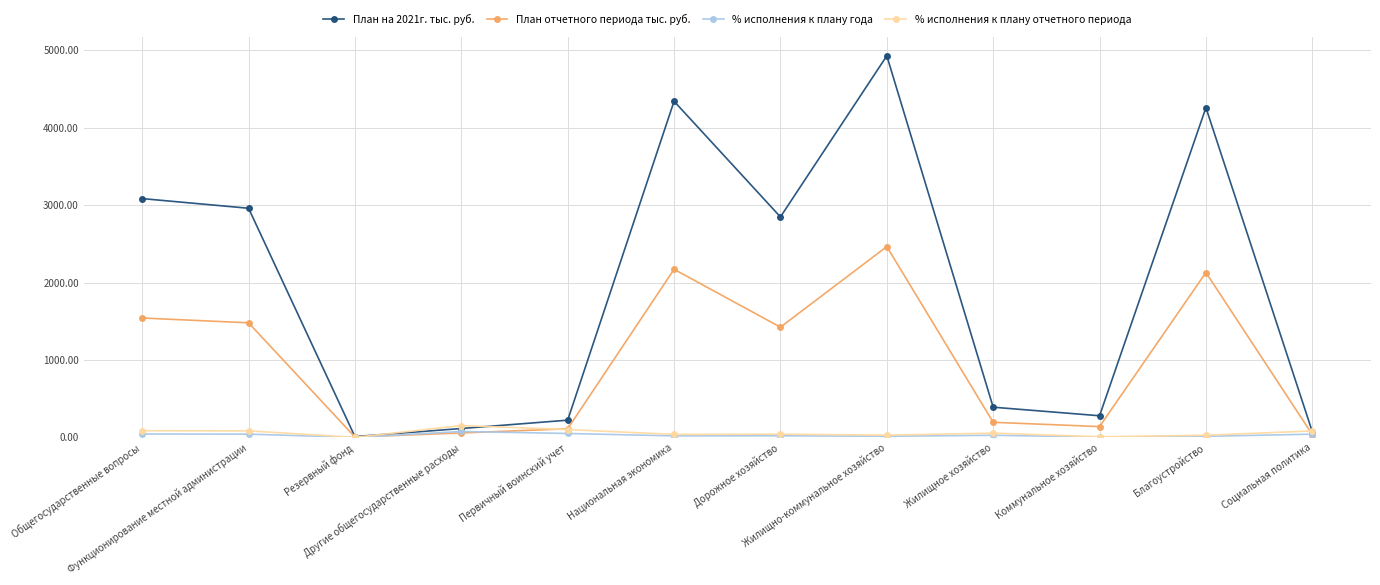

What is the maximum value shown in the chart?

4929.5